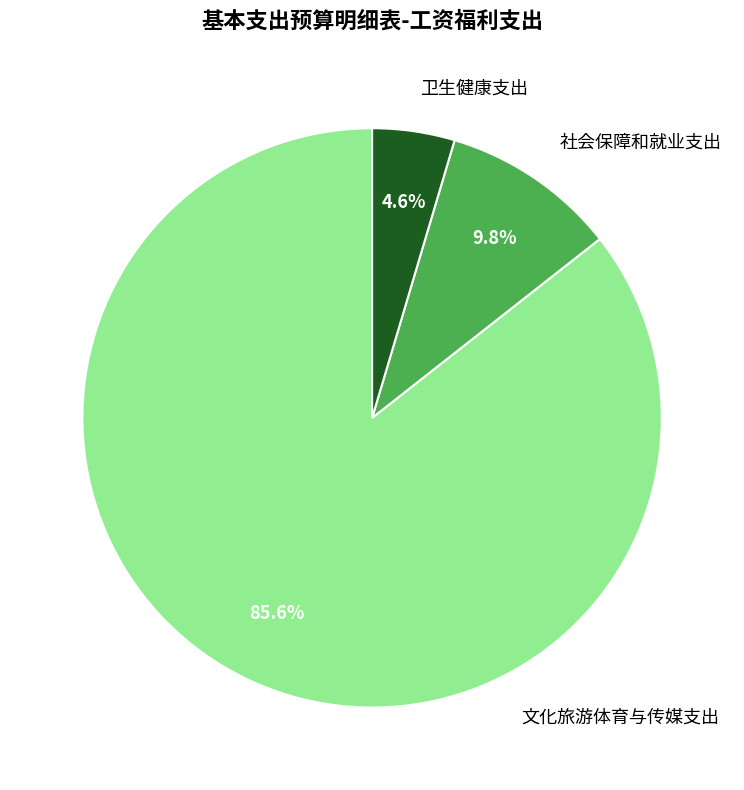

How many slices are in this pie chart?

3